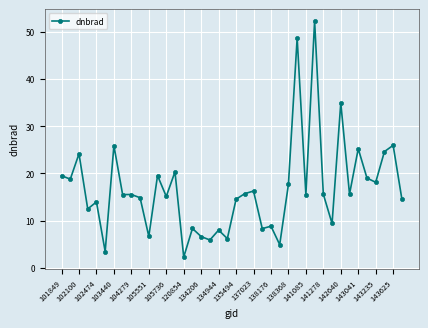

What is the value of the 29th point from the left?

15.5